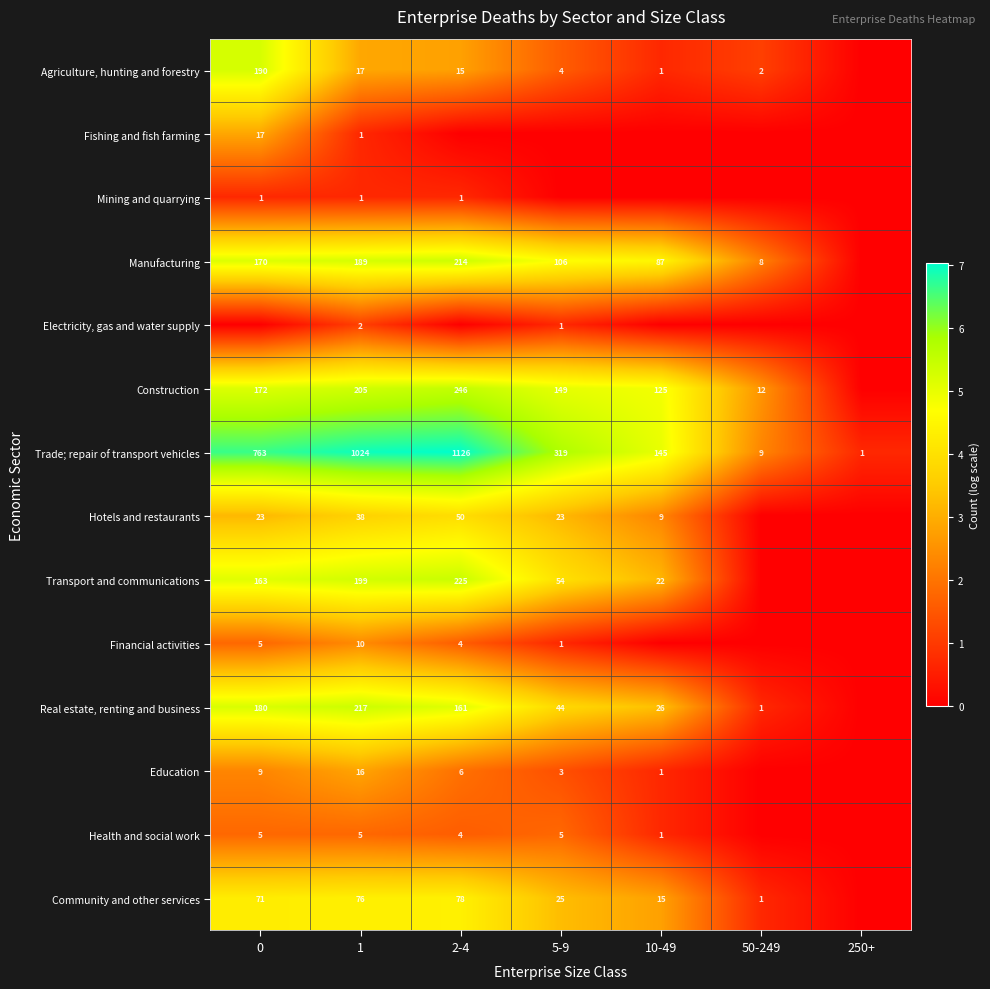

How many categories are shown in the chart?

7